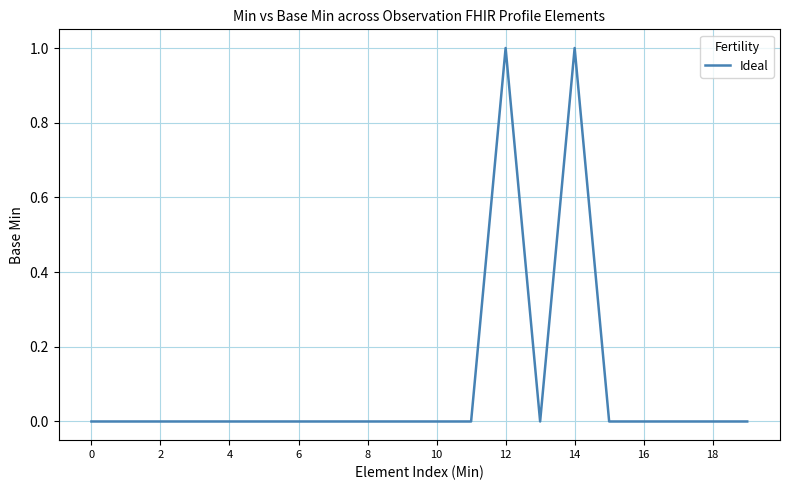

How many series are shown in this chart?

1